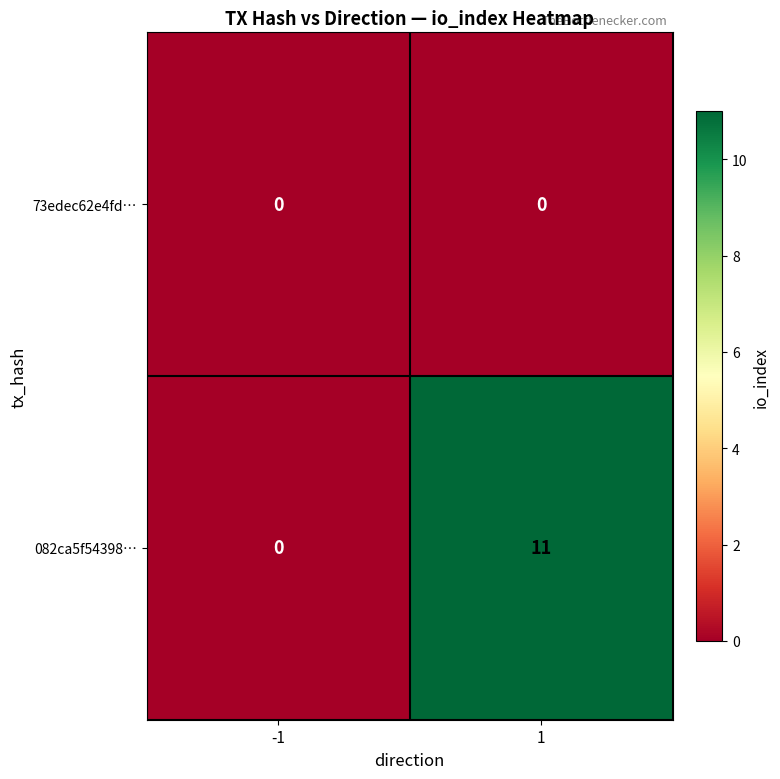

Reading left to right, extract all data points from this chart.

73edec62e4fd…: -1=0	1=0
082ca5f54398…: -1=0	1=11